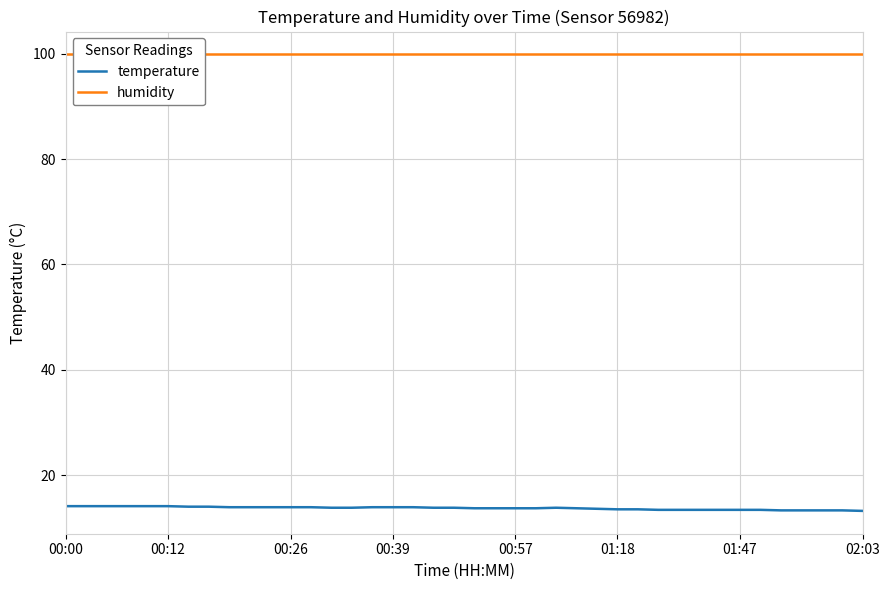

Rank the series by their maximum value, from lowest to highest.

temperature, humidity